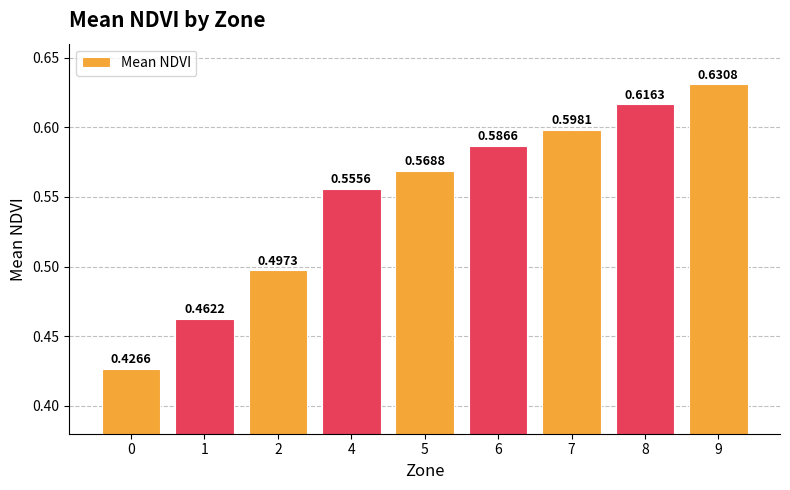

Which category has the highest value across all series?

9